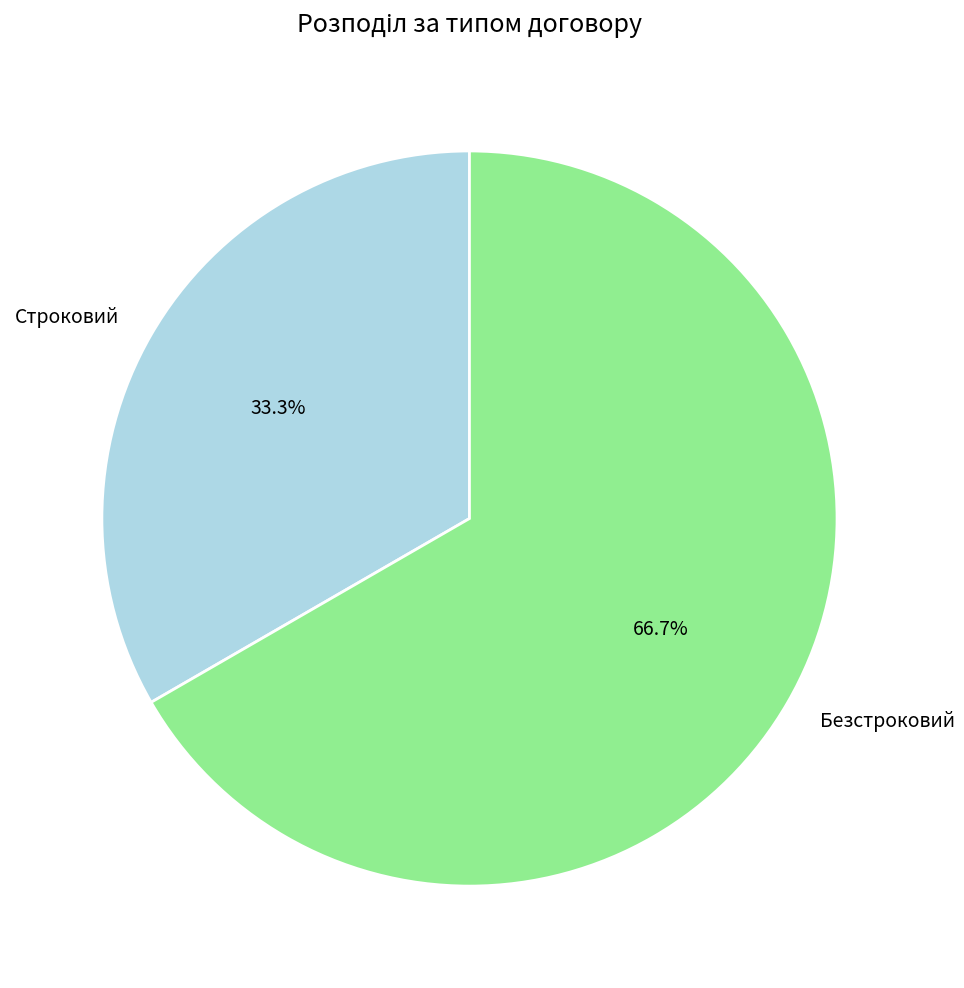

Do Безстроковий and Строковий together represent more than half of the pie?

Yes